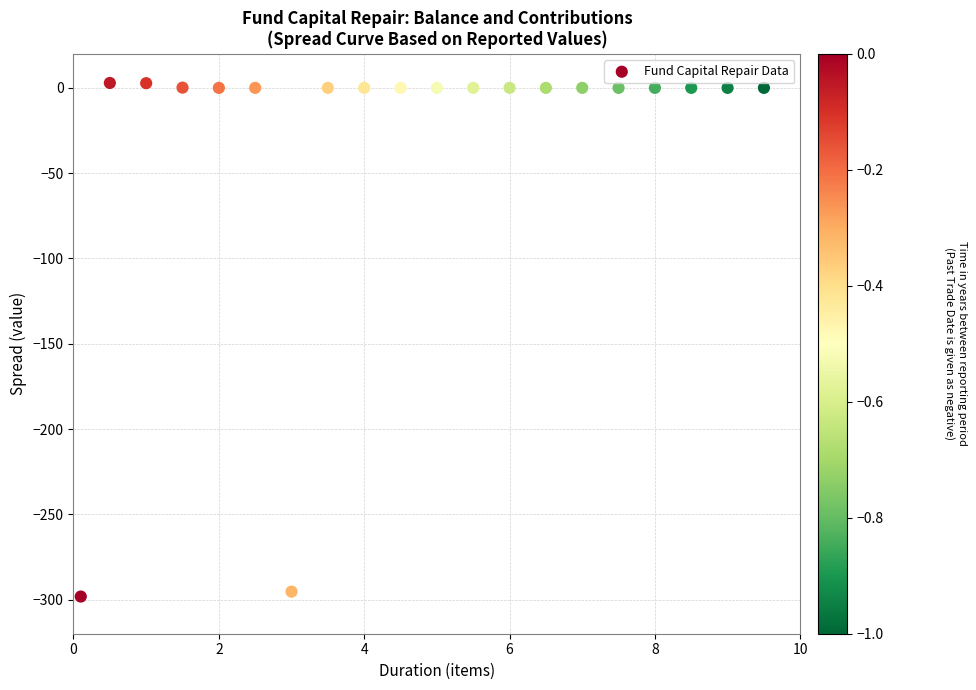

What is the range of X values (max minus min)?

9.4